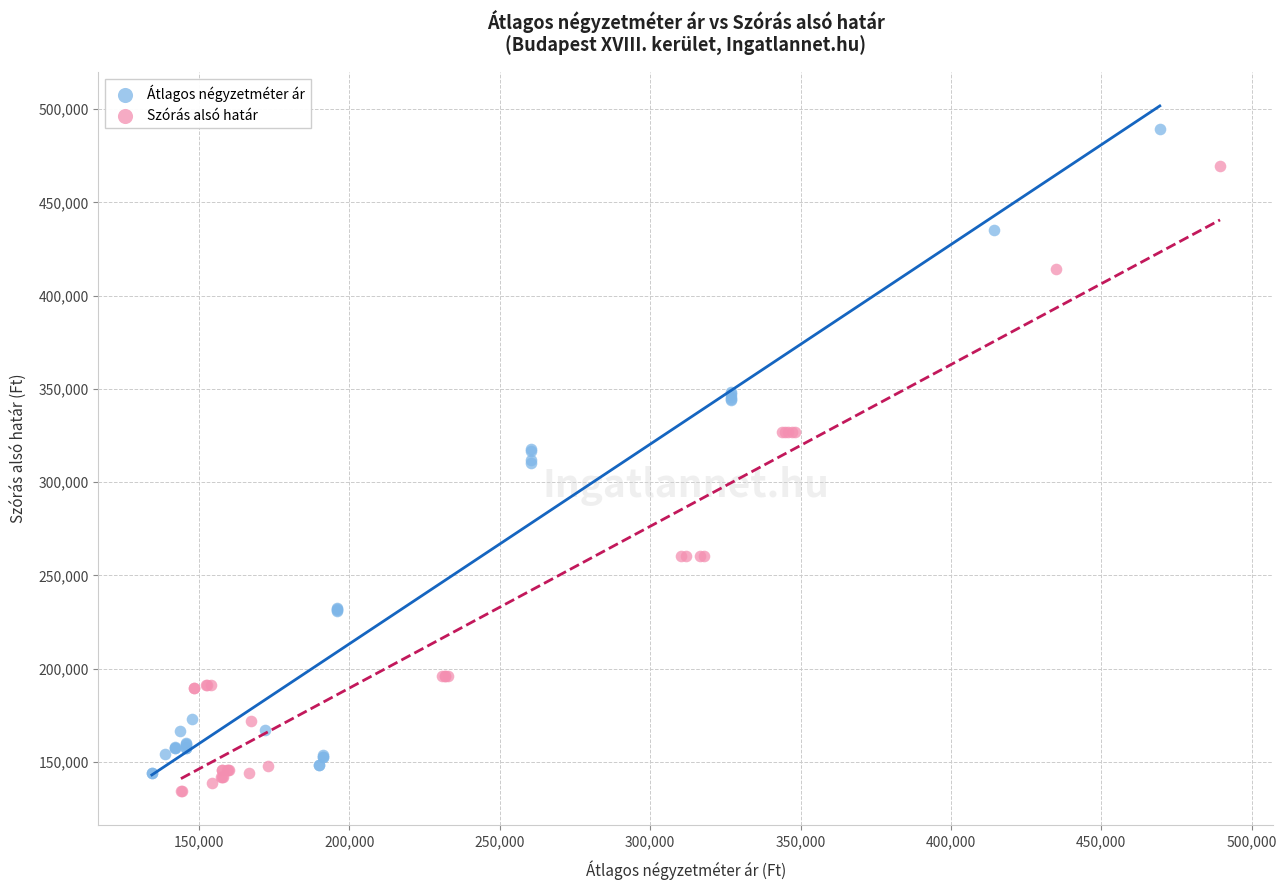

Which series has the largest Y range (max minus min)?

Átlagos négyzetméter ár